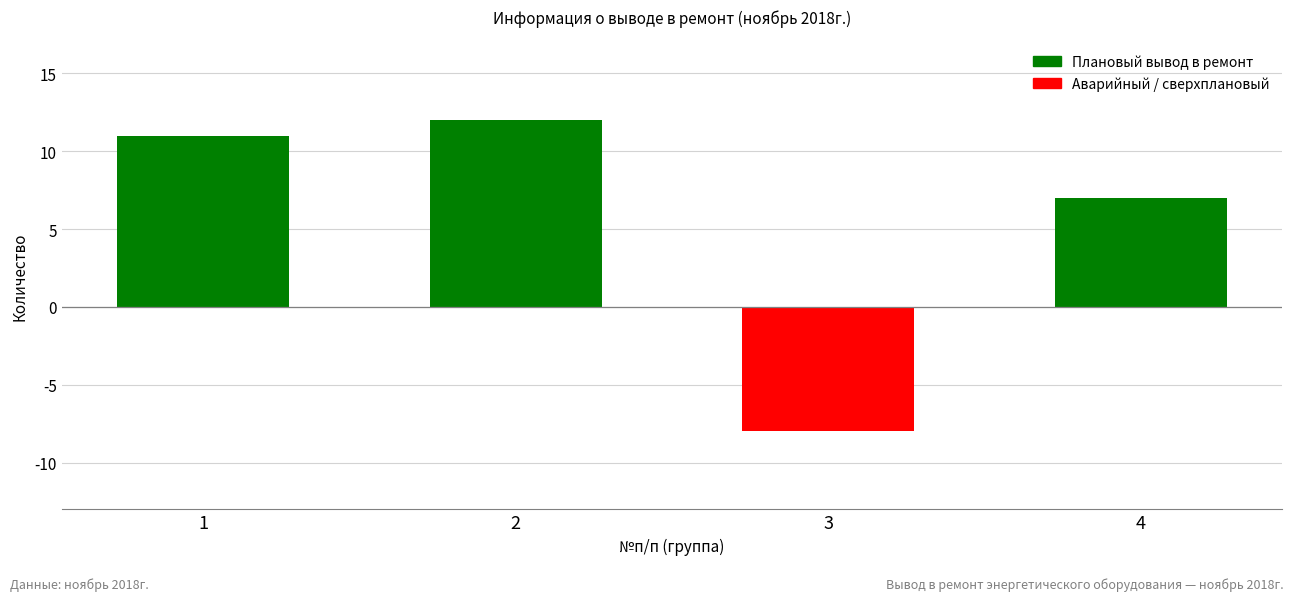

The chart shows a value of 16 at 1. True or false?

False